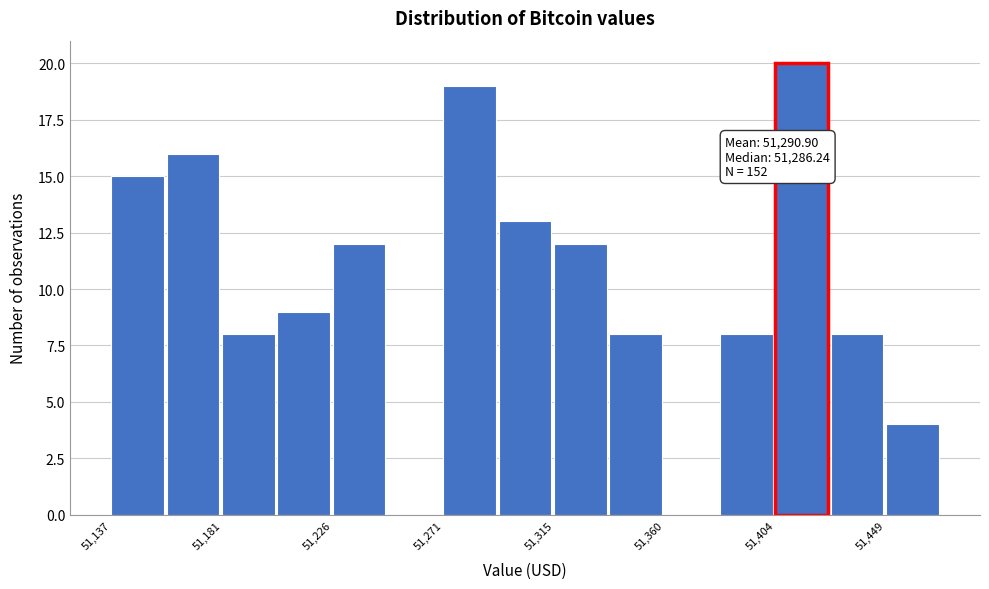

Which range on the x-axis has the tallest bar?

51405 to 51425